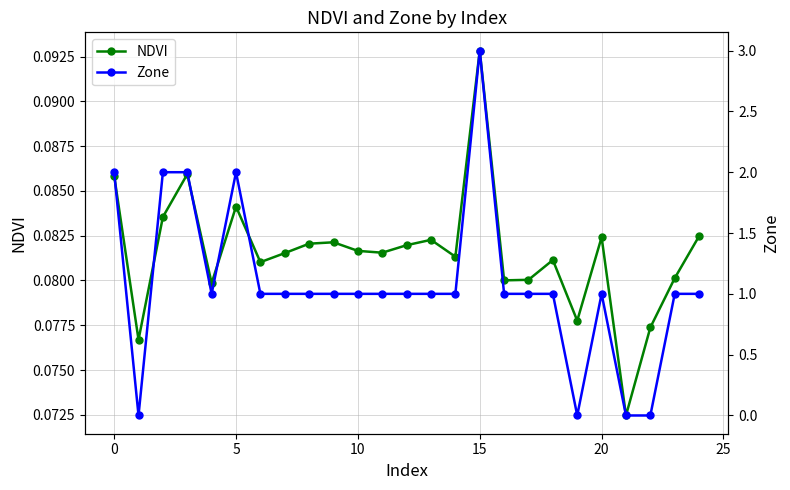

True or false: NDVI has more than 1 points higher than both neighbors.

True